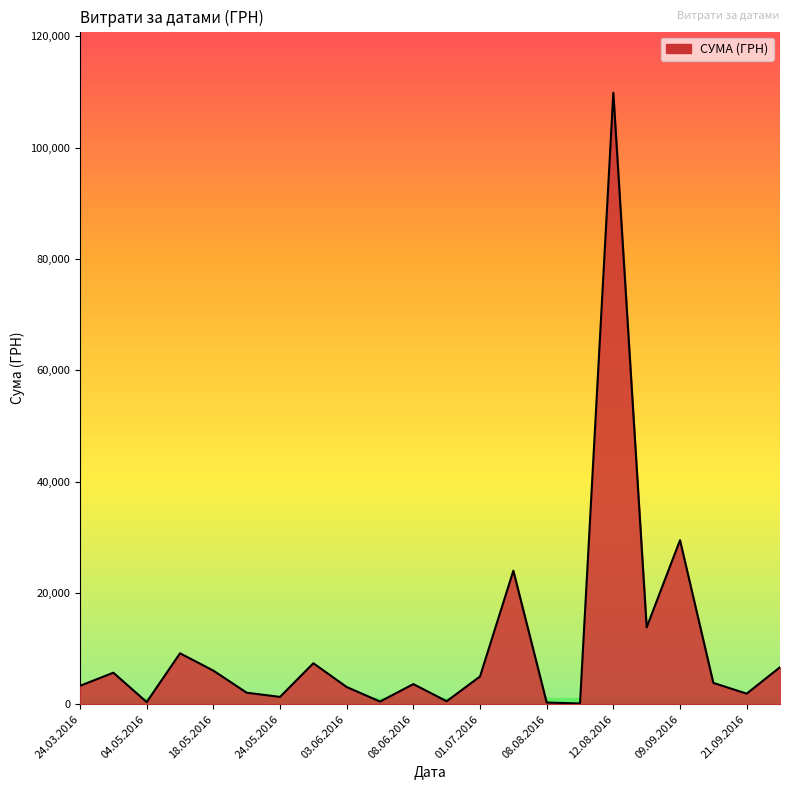

What is the difference between the maximum and minimum values?

109722.0